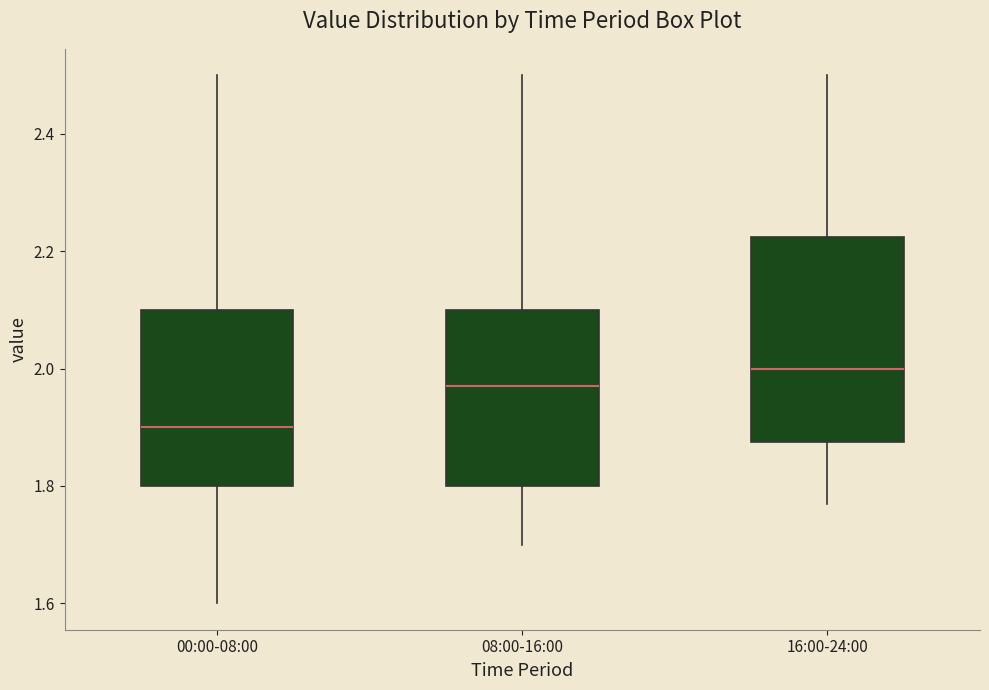

Reading left to right, read every box against the y-axis: the position of its median line, the range the box covers, and the ends of its whiskers. The values are not printed on the chart, so give them approximately, as read against the axis.

00:00-08:00: median 1.90, box 1.80 to 2.10, whiskers 1.60 to 2.50
08:00-16:00: median 1.98, box 1.80 to 2.10, whiskers 1.70 to 2.50
16:00-24:00: median 2.00, box 1.88 to 2.22, whiskers 1.78 to 2.50